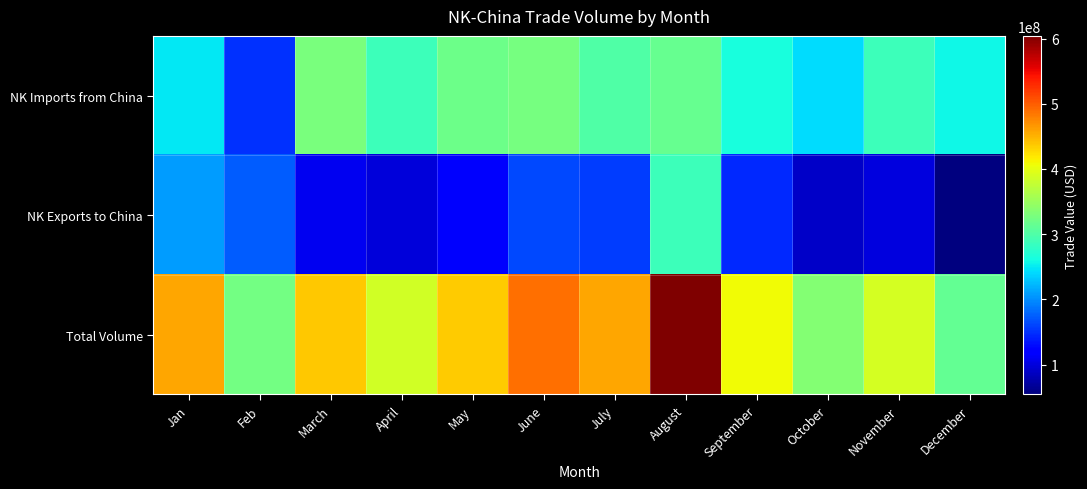

Reading left to right, list all the values displayed in this chart.

NK Imports from China: Jan=248559000	Feb=149974000	March=328090000	April=287724000	May=319516000	June=326723000	July=299628850	August=315774184	September=262924390	October=243392833	November=287781403	December=257733463
NK Exports to China: Jan=208000000	Feb=173250000	March=109352000	April=99079000	May=116119000	June=162172000	July=156356198	August=288247538	September=145694802	October=90897572	November=100182063	December=54680395
Total Volume: Jan=456559000	Feb=323224000	March=437442000	April=386803000	May=435635000	June=488895000	July=455985048	August=604021722	September=408619192	October=334290405	November=387963466	December=312413858